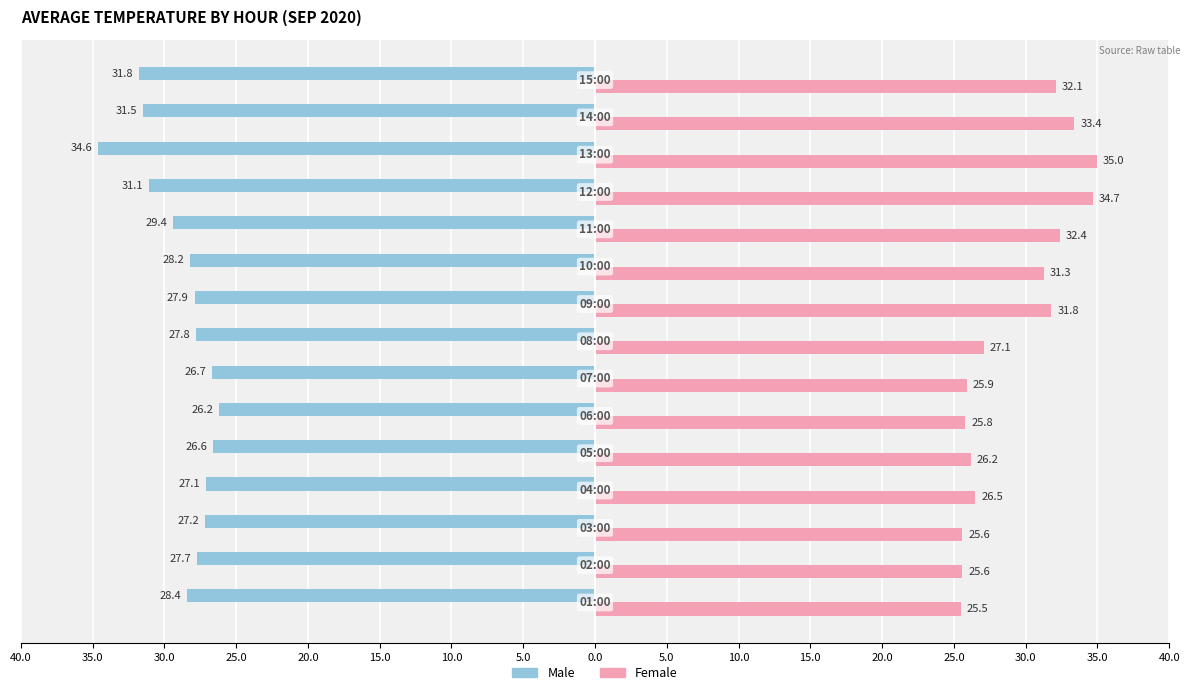

What are all the series names shown in the legend?

Male, Female